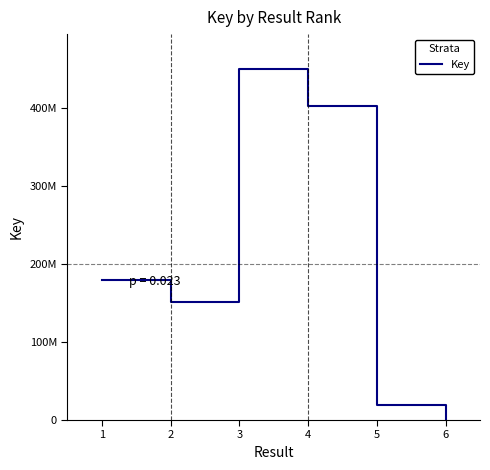

What is the value of the 3rd point from the left?

449625949